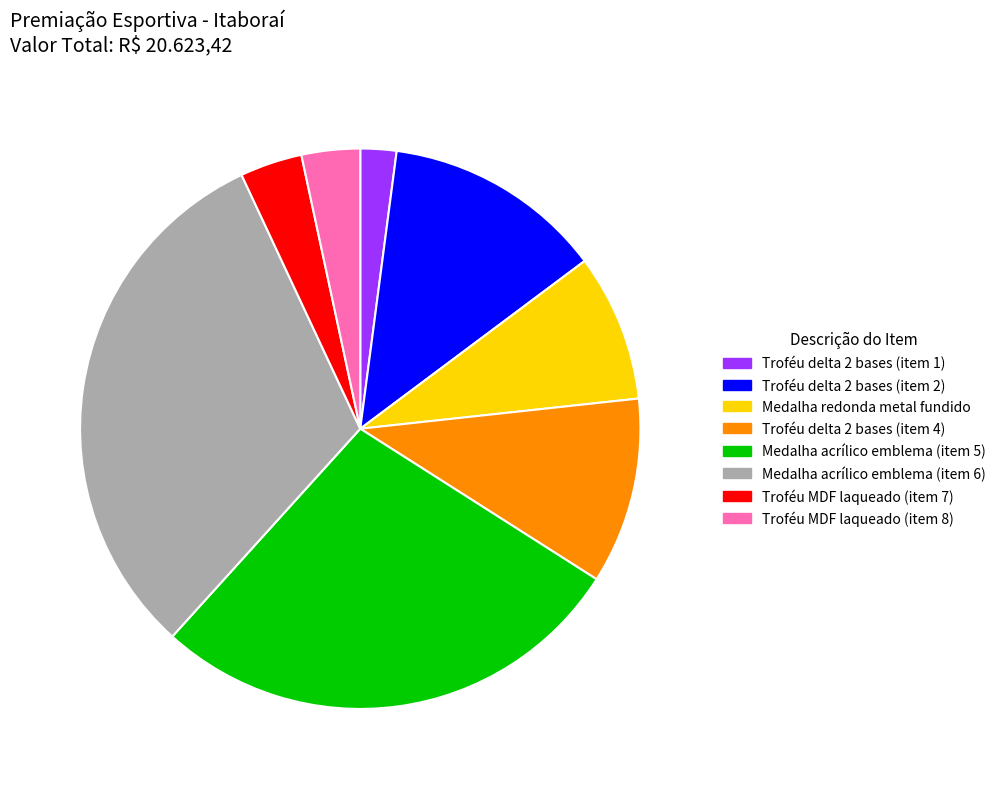

True or false: Troféu MDF laqueado (item 8) accounts for 3% of the total.

True